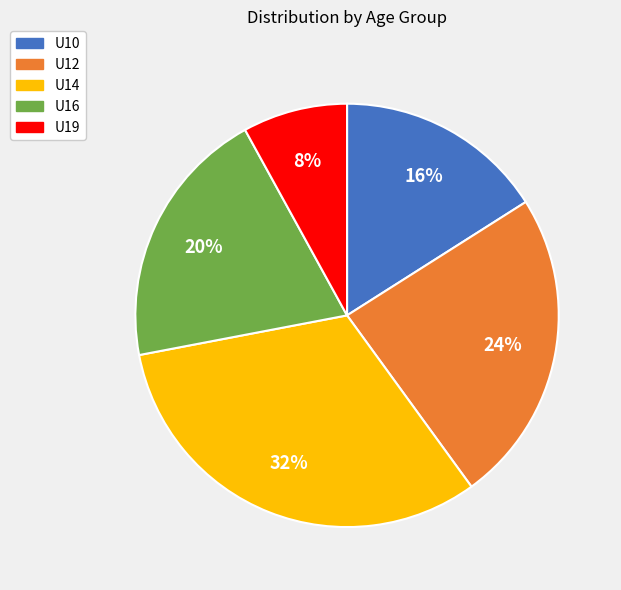

Between U16 and U19, which is larger?

U16